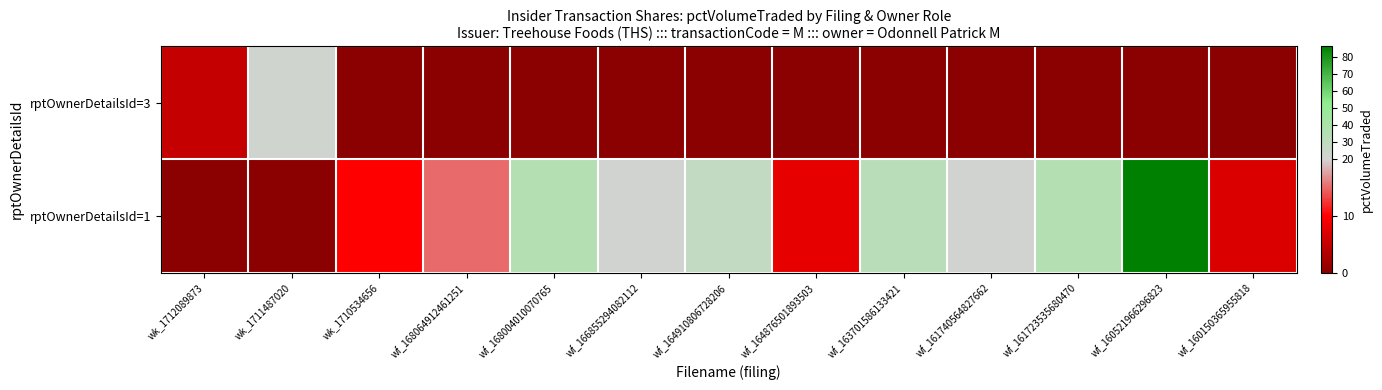

What is the spread (max minus min) of values at wf_161723535680470?

35